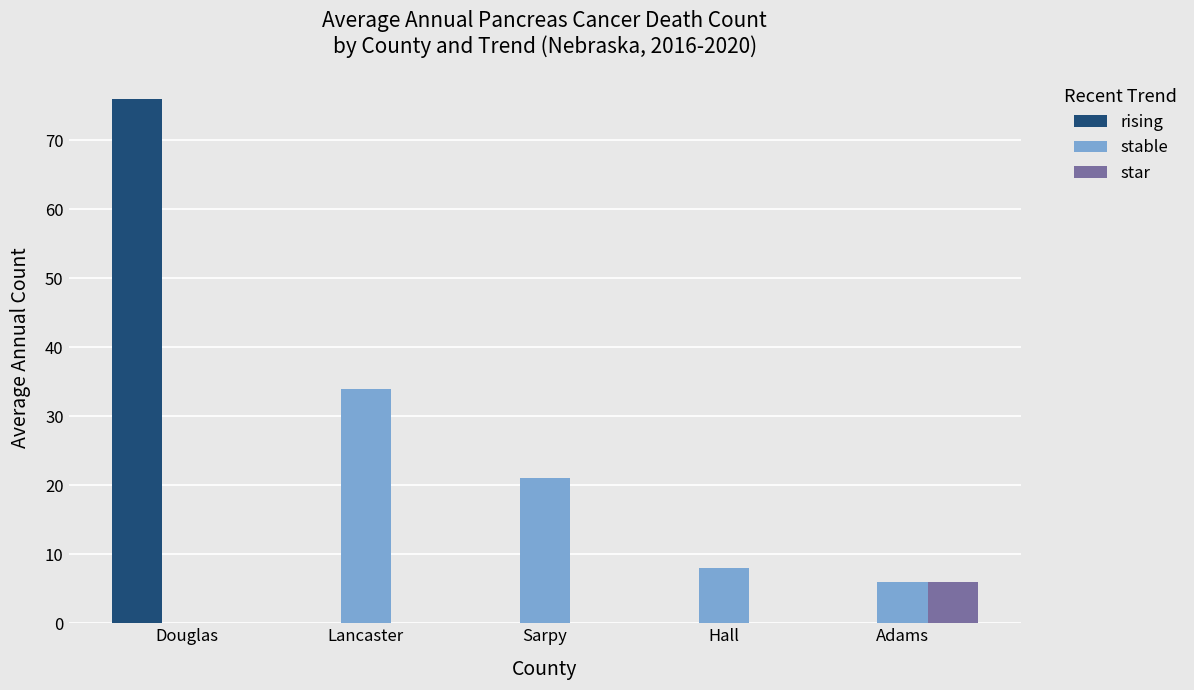

Which series has the widest spread of values?

rising